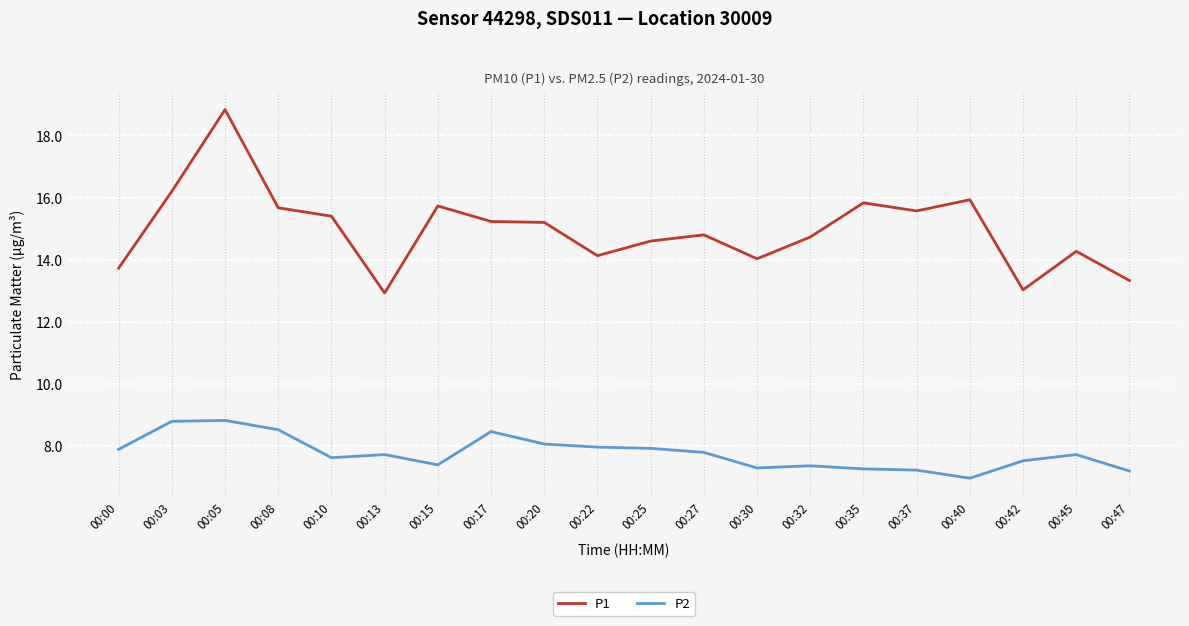

What is the minimum value shown in the chart?

7.0